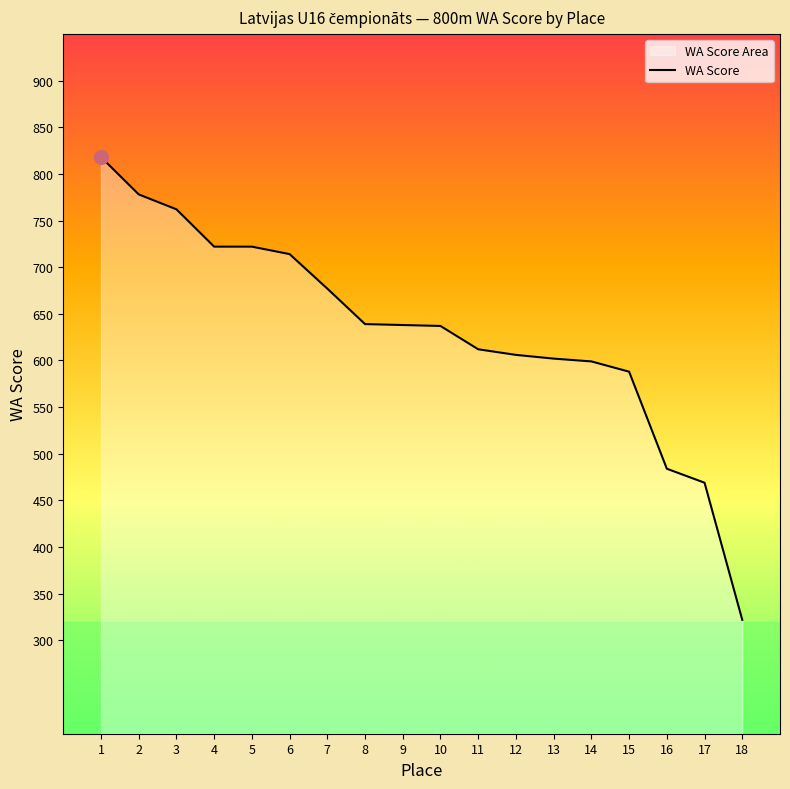

Reading right to left, what are all the values shown in this chart?

322	469	484	588	599	602	606	612	637	638	639	677	714	722	722	762	778	818